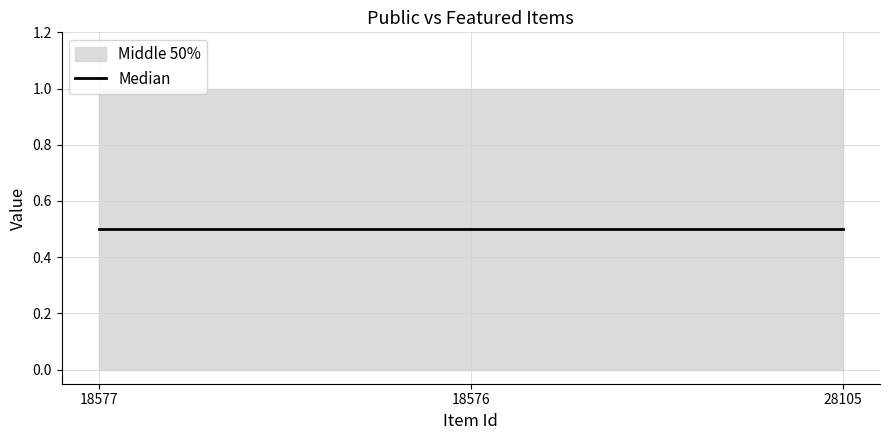

At which category does the chart reach its minimum across all series?

18577